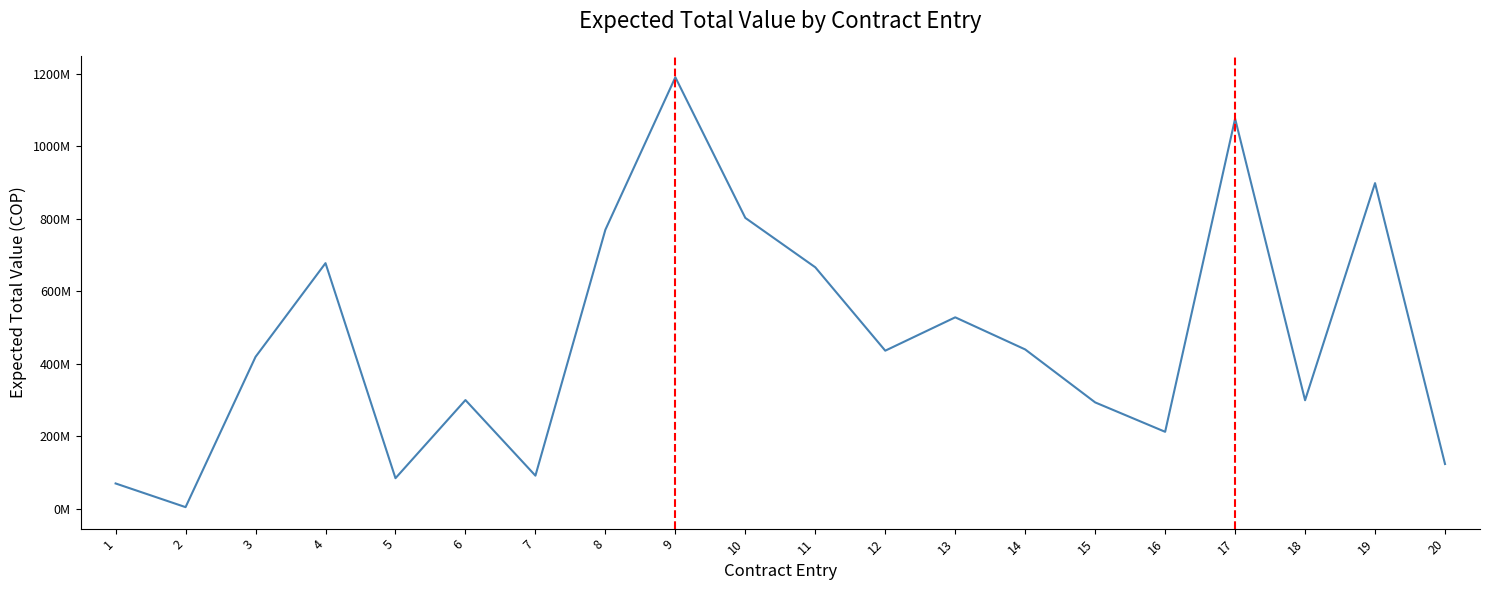

Which category has the highest value across all series?

9